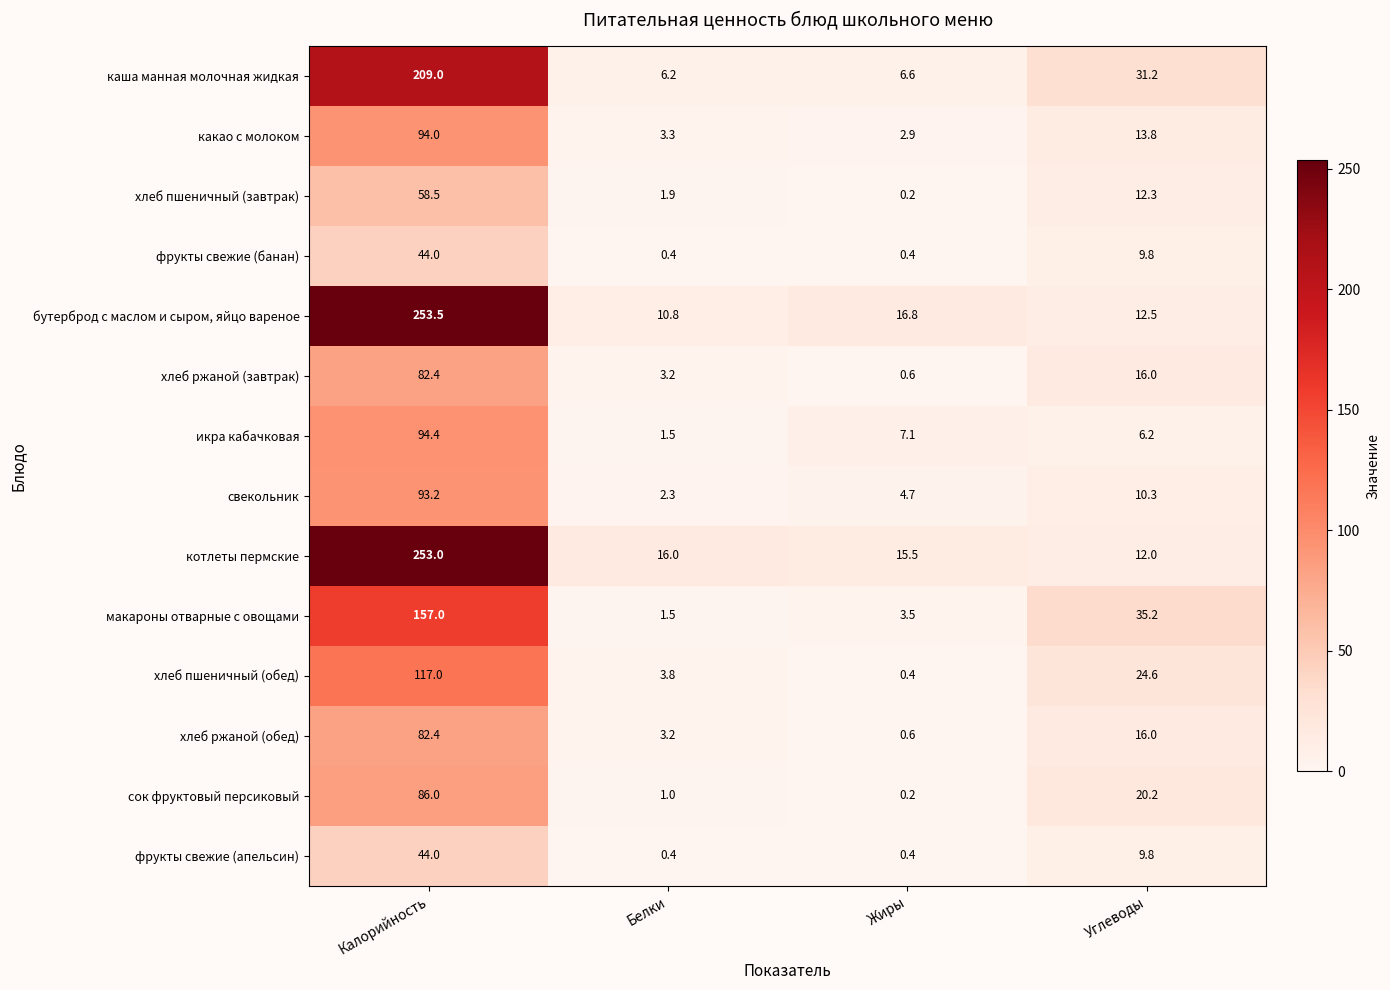

At which label does макароны отварные с овощами reach its minimum?

Белки